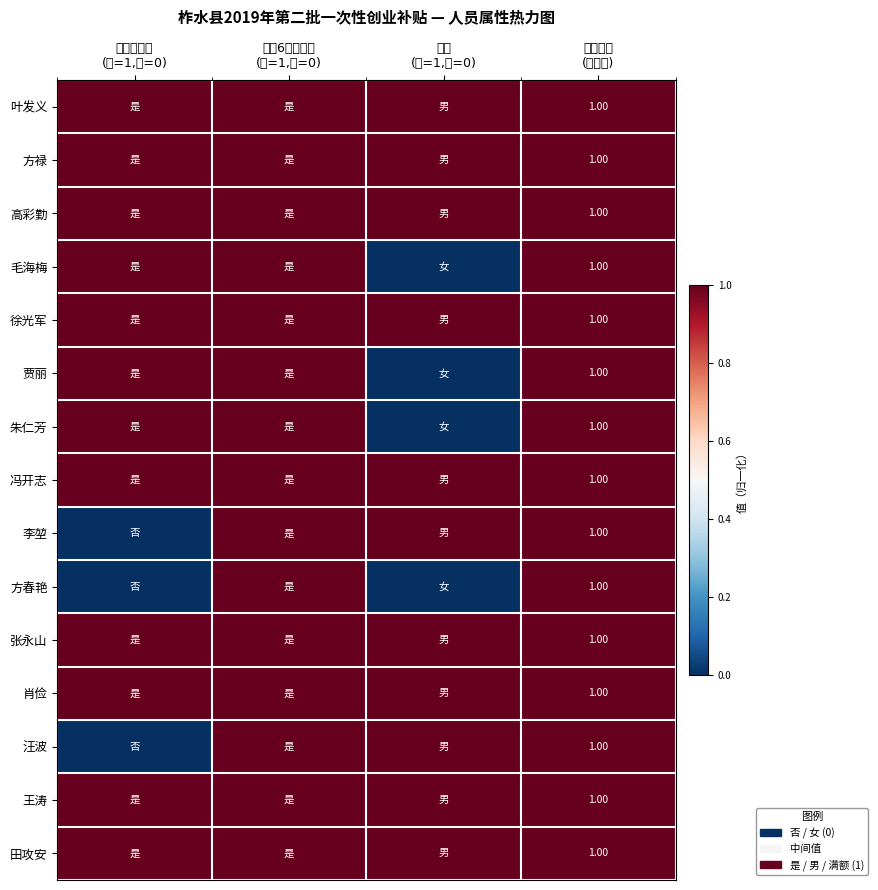

What is the total value across all series at 运营6个月以上
(是=1,否=0)?

15